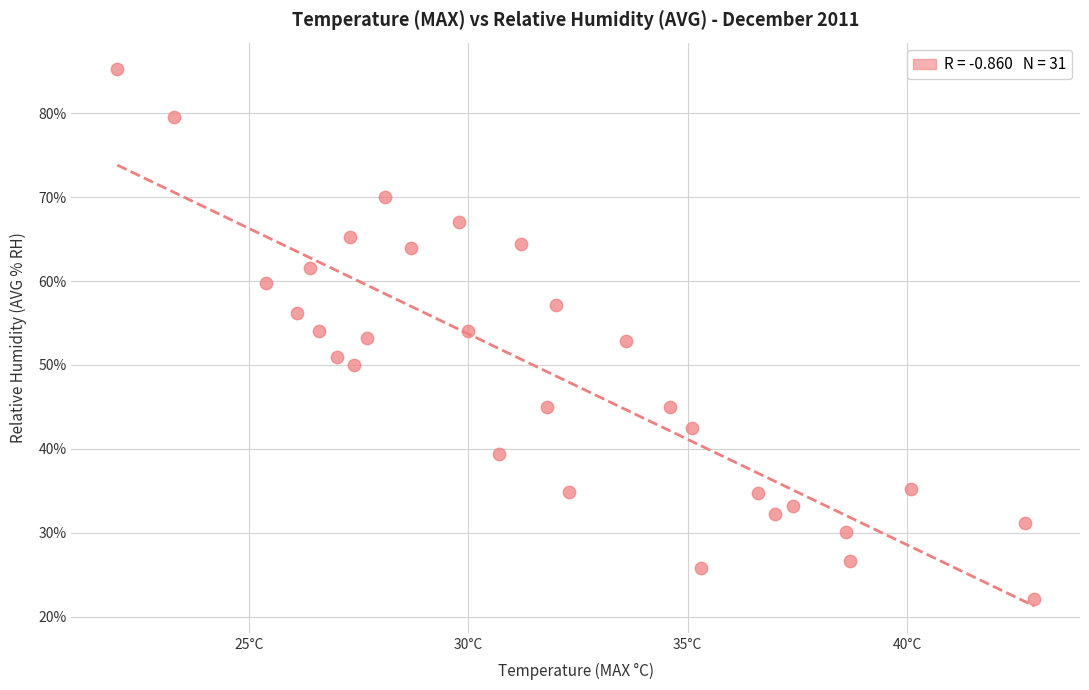

What is the range of X values (max minus min)?

20.9